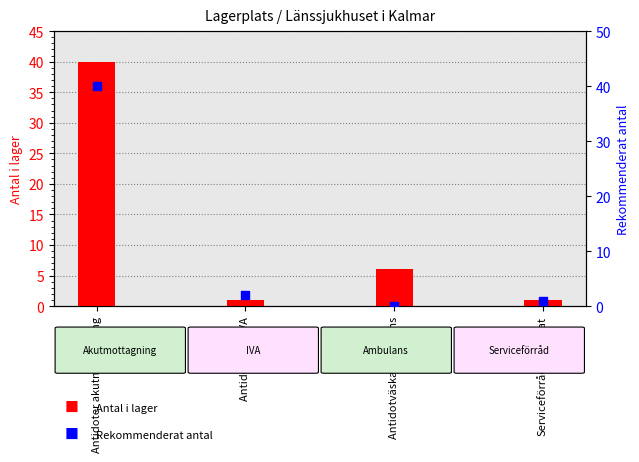

At which category is the sum across all series the highest?

Antidoter akutmottagning